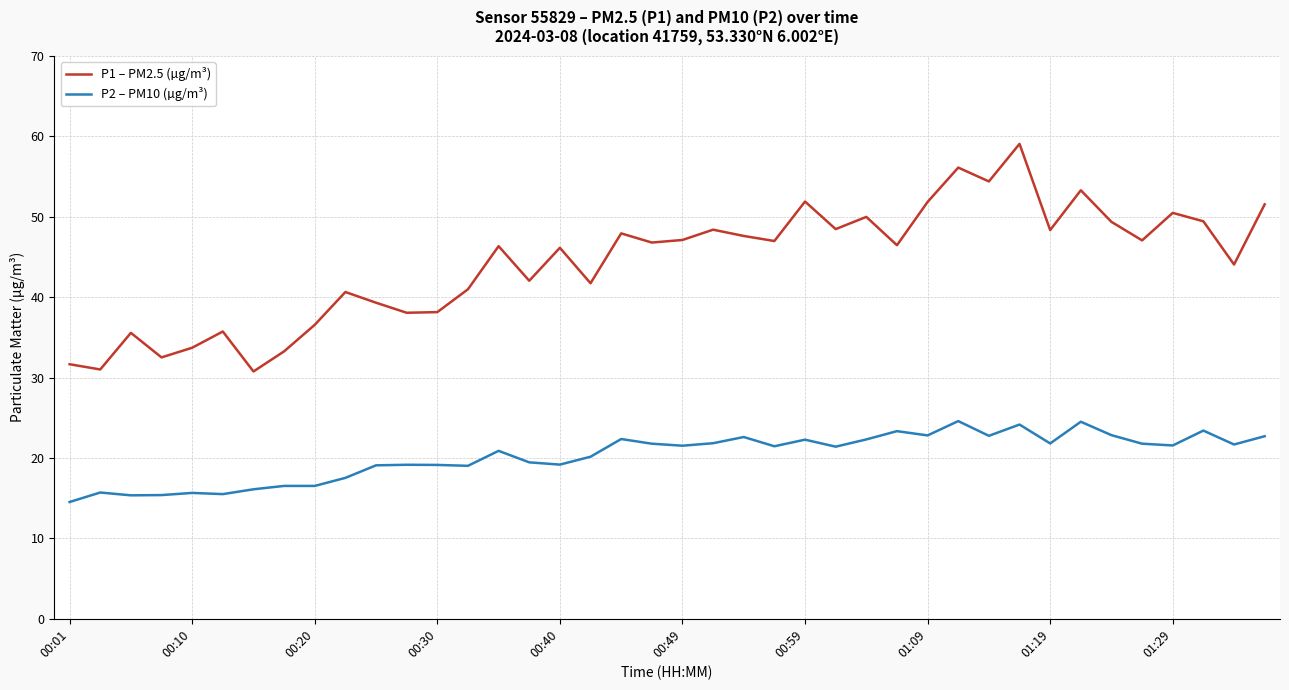

Which series has the largest total across all categories?

P1 – PM2.5 (µg/m³)